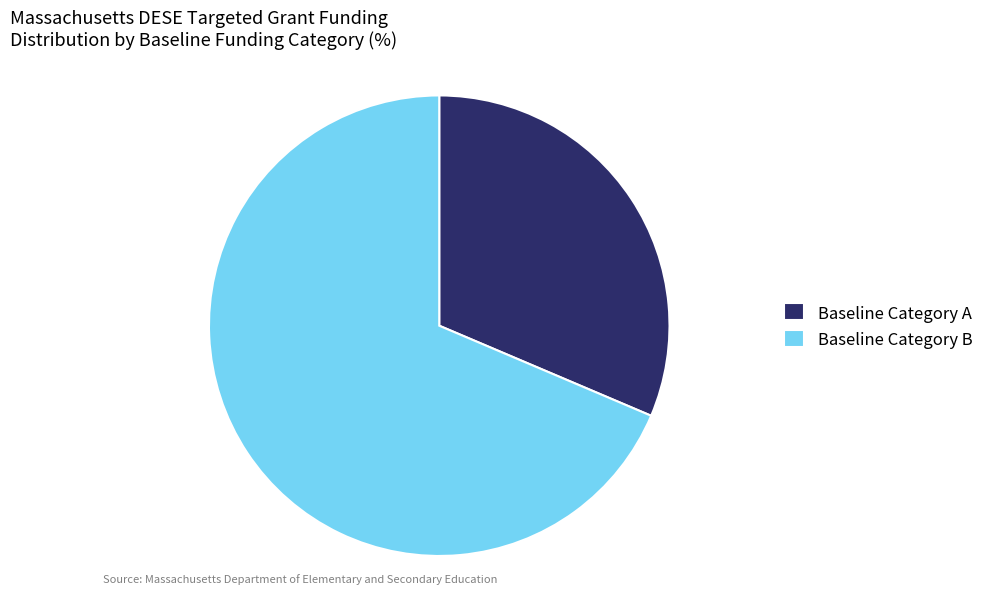

How many segments does this pie chart have?

2